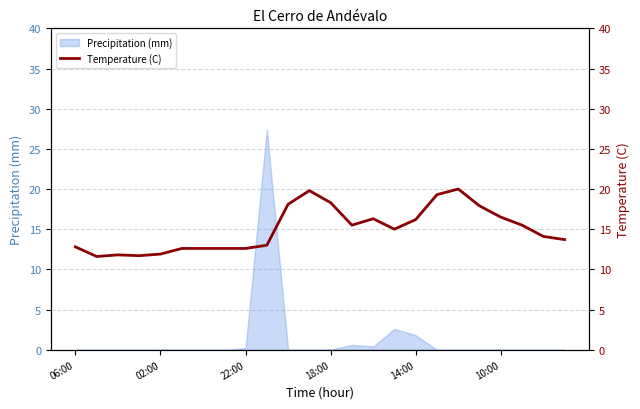

What is the sum of all values?

359.4